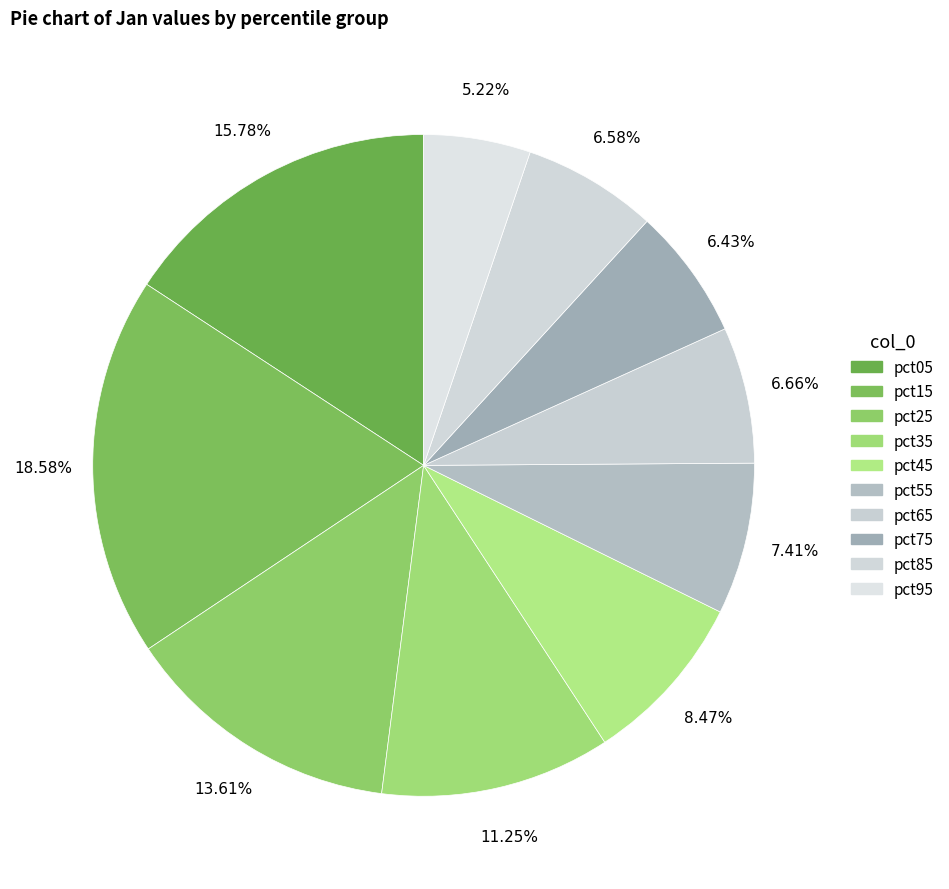

Combined, what portion of the pie is pct45 and pct35?

19.7%